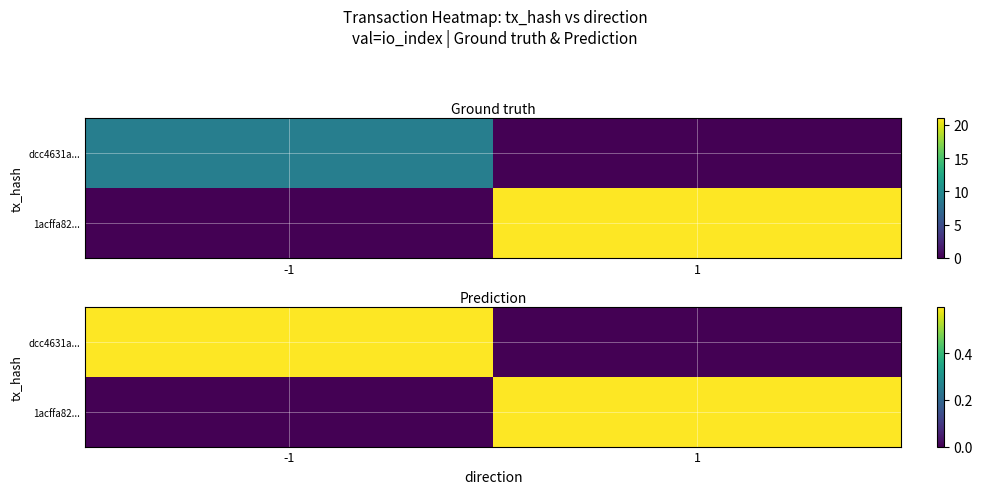

Between -1 and 1, which is larger?

-1